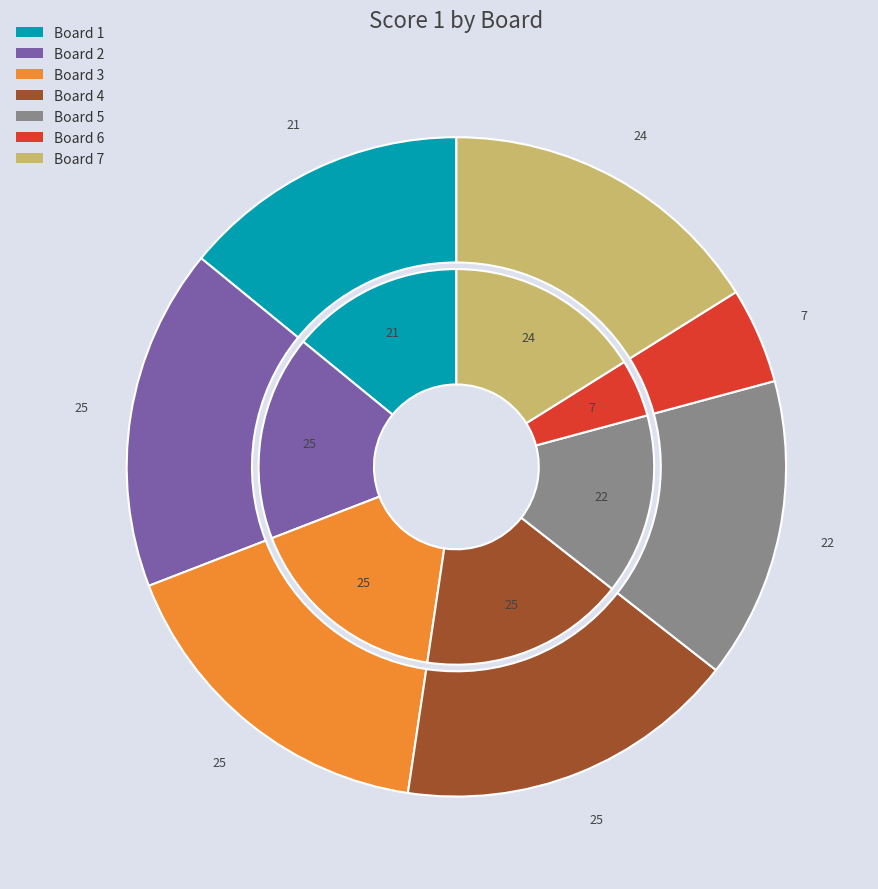

To the nearest percent, what is the combined percentage of 2 and 1?

31%